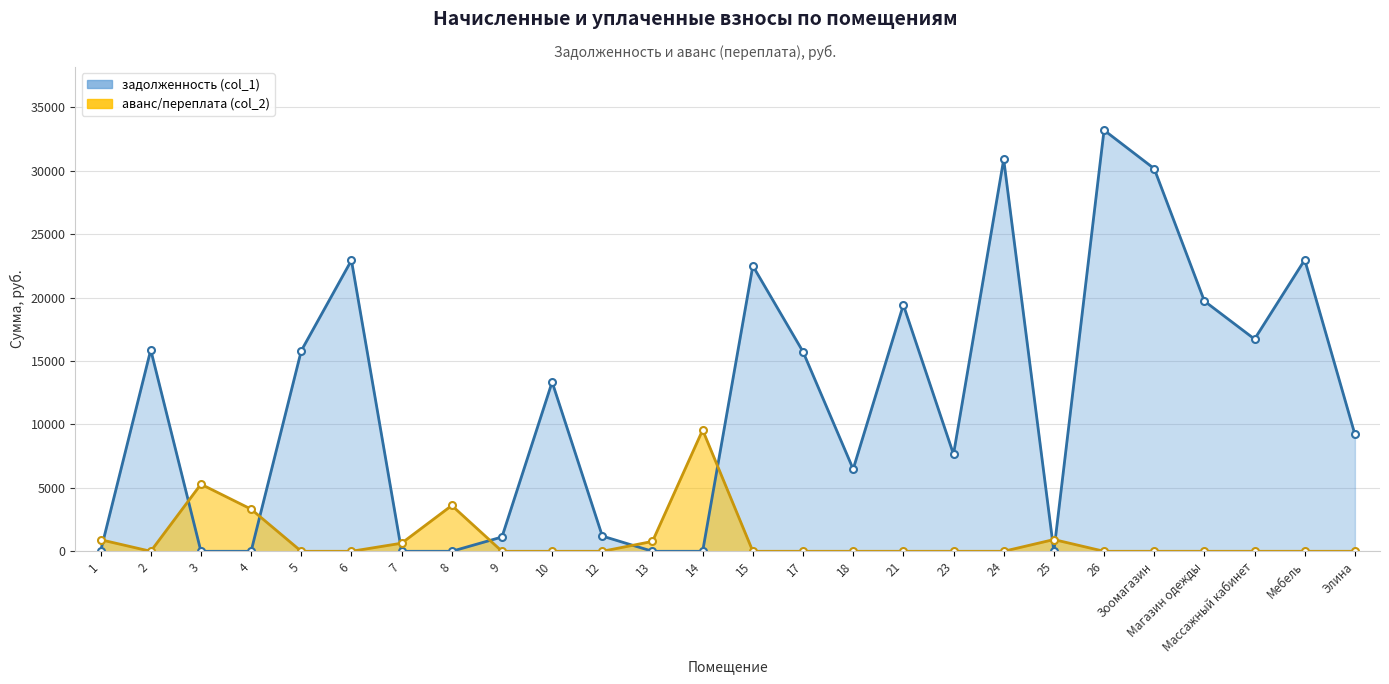

Where is задолженность (col_1) nearest to the value 16603?

Массажный кабинет